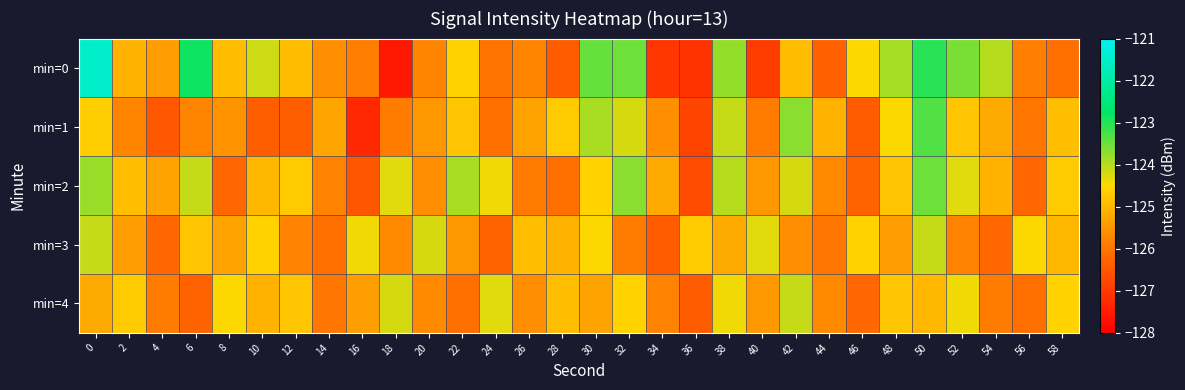

At how many categories does at least one series exceed -126?

30